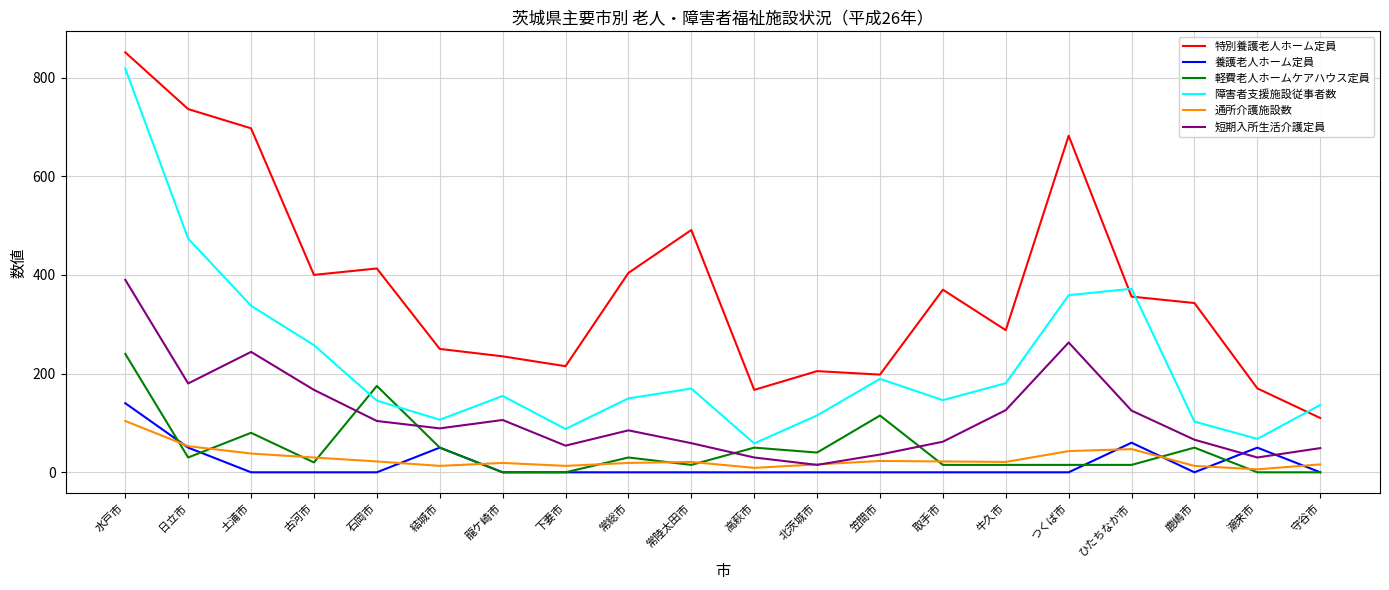

True or false: 特別養護老人ホーム定員 and 軽費老人ホームケアハウス定員 intersect in this chart.

False